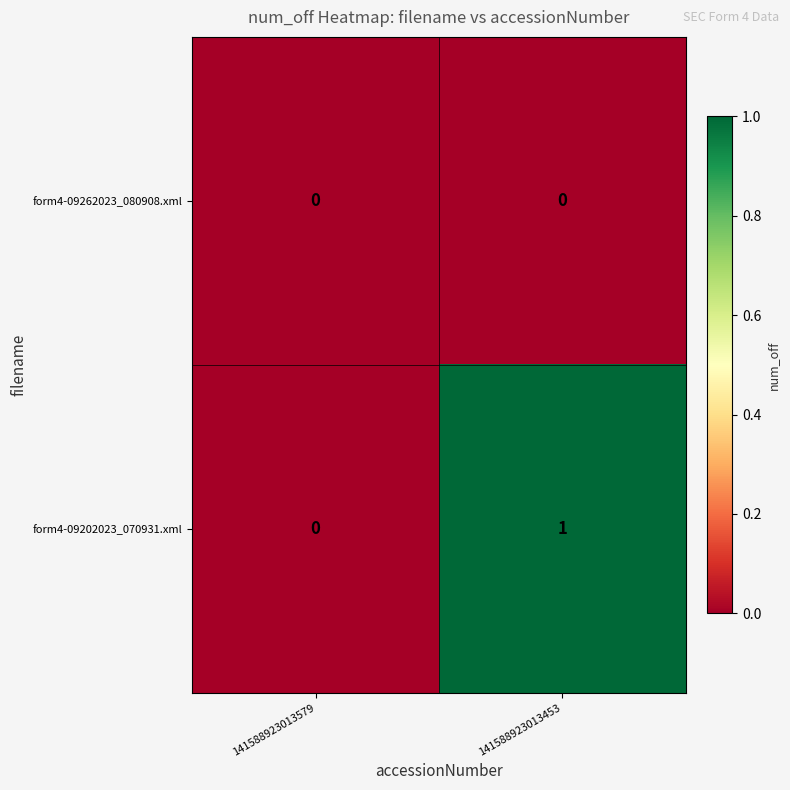

At which category does the chart reach its peak across all series?

141588923013453